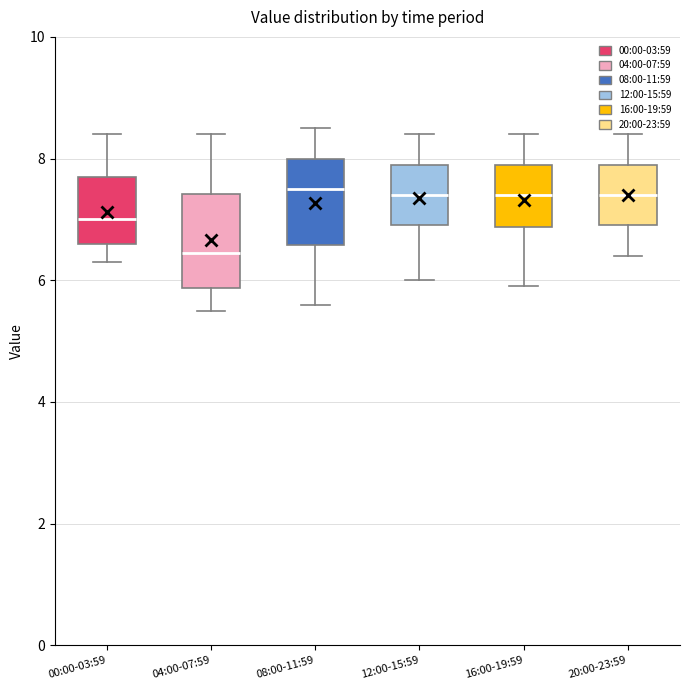

Reading left to right, transcribe this box plot: for each box, give where its median line is, the range the box spans, and where its two whiskers end, as read against the y-axis. The values are not printed on the chart, so give them approximately, as read against the axis.

00:00-03:59: median 7.0, box 6.6 to 7.8, whiskers 6.4 to 8.4
04:00-07:59: median 6.4, box 5.8 to 7.4, whiskers 5.6 to 8.4
08:00-11:59: median 7.6, box 6.6 to 8.0, whiskers 5.6 to 8.6
12:00-15:59: median 7.4, box 7.0 to 8.0, whiskers 6.0 to 8.4
16:00-19:59: median 7.4, box 6.8 to 8.0, whiskers 6.0 to 8.4
20:00-23:59: median 7.4, box 7.0 to 8.0, whiskers 6.4 to 8.4